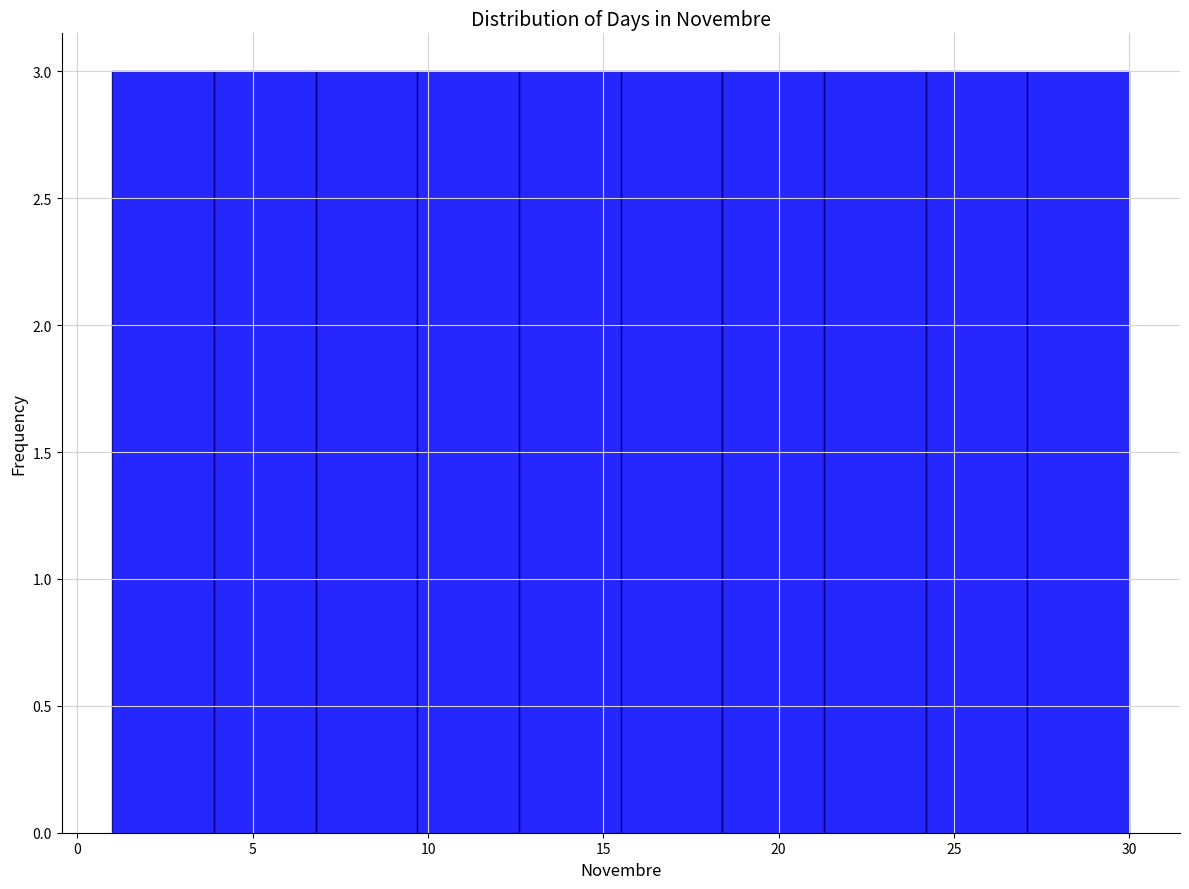

Reading left to right, transcribe this chart: for each bar, give the range it covers on the x-axis and its height. Neither the bar edges nor the heights are printed on the chart, so give them approximately, as read against the axes.

1.0 to 3.9: 3
3.9 to 6.8: 3
6.8 to 9.7: 3
9.7 to 12.6: 3
12.6 to 15.5: 3
15.5 to 18.4: 3
18.4 to 21.3: 3
21.3 to 24.2: 3
24.2 to 27.1: 3
27.1 to 30.0: 3